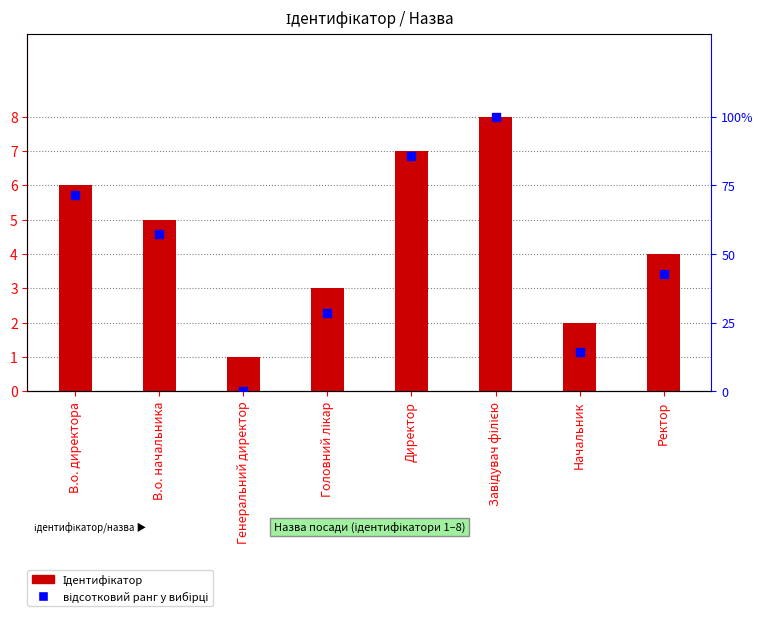

Is the value of Ідентифікатор at Ректор greater than the value of відсотковий ранг у вибірці at Начальник?

No